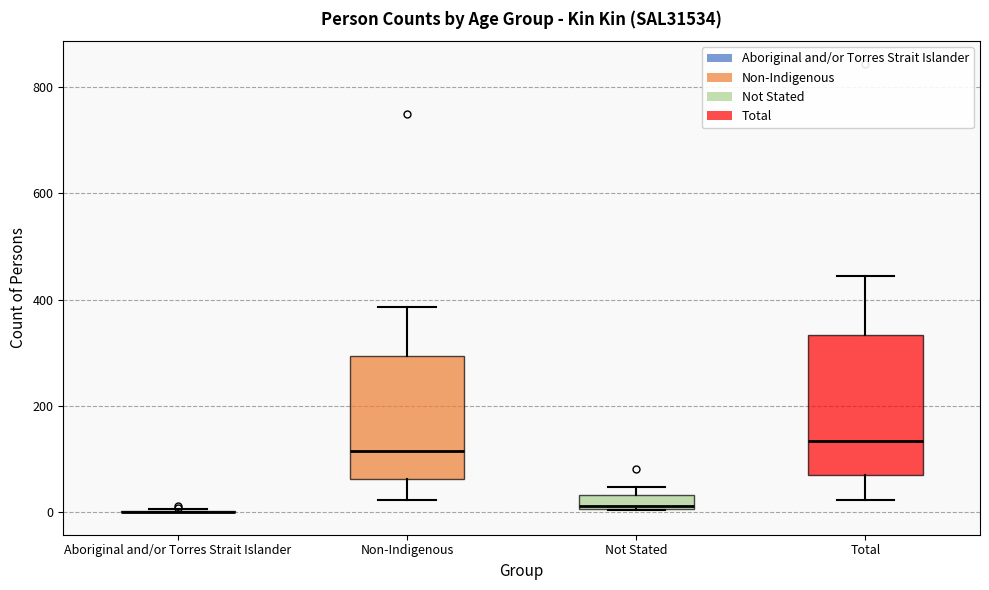

Comparing the boxes themselves (not the whiskers), which one is the tallest?

Total